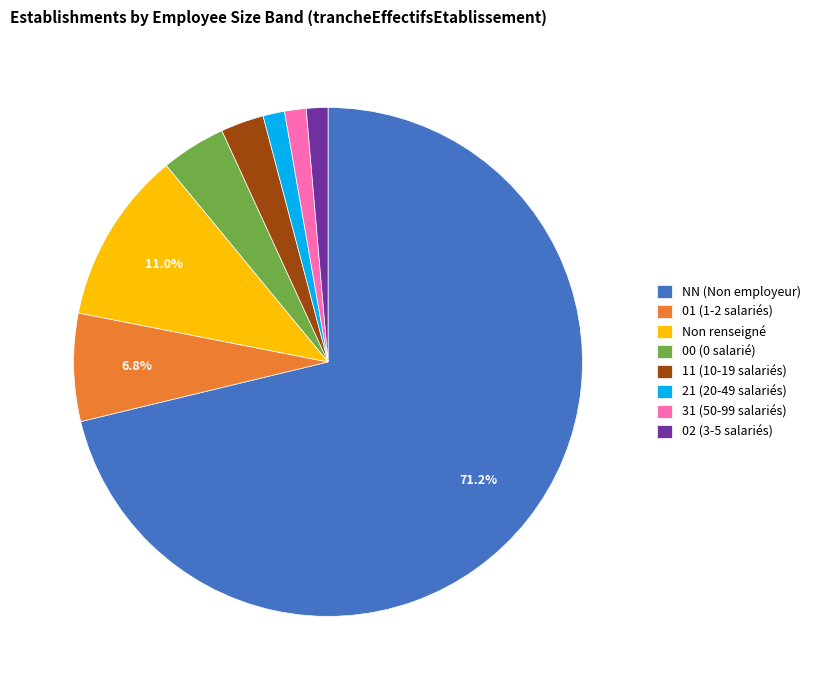

What is the ratio of the value at 02 (3-5 salariés) to the value at 31 (50-99 salariés)?

1.0